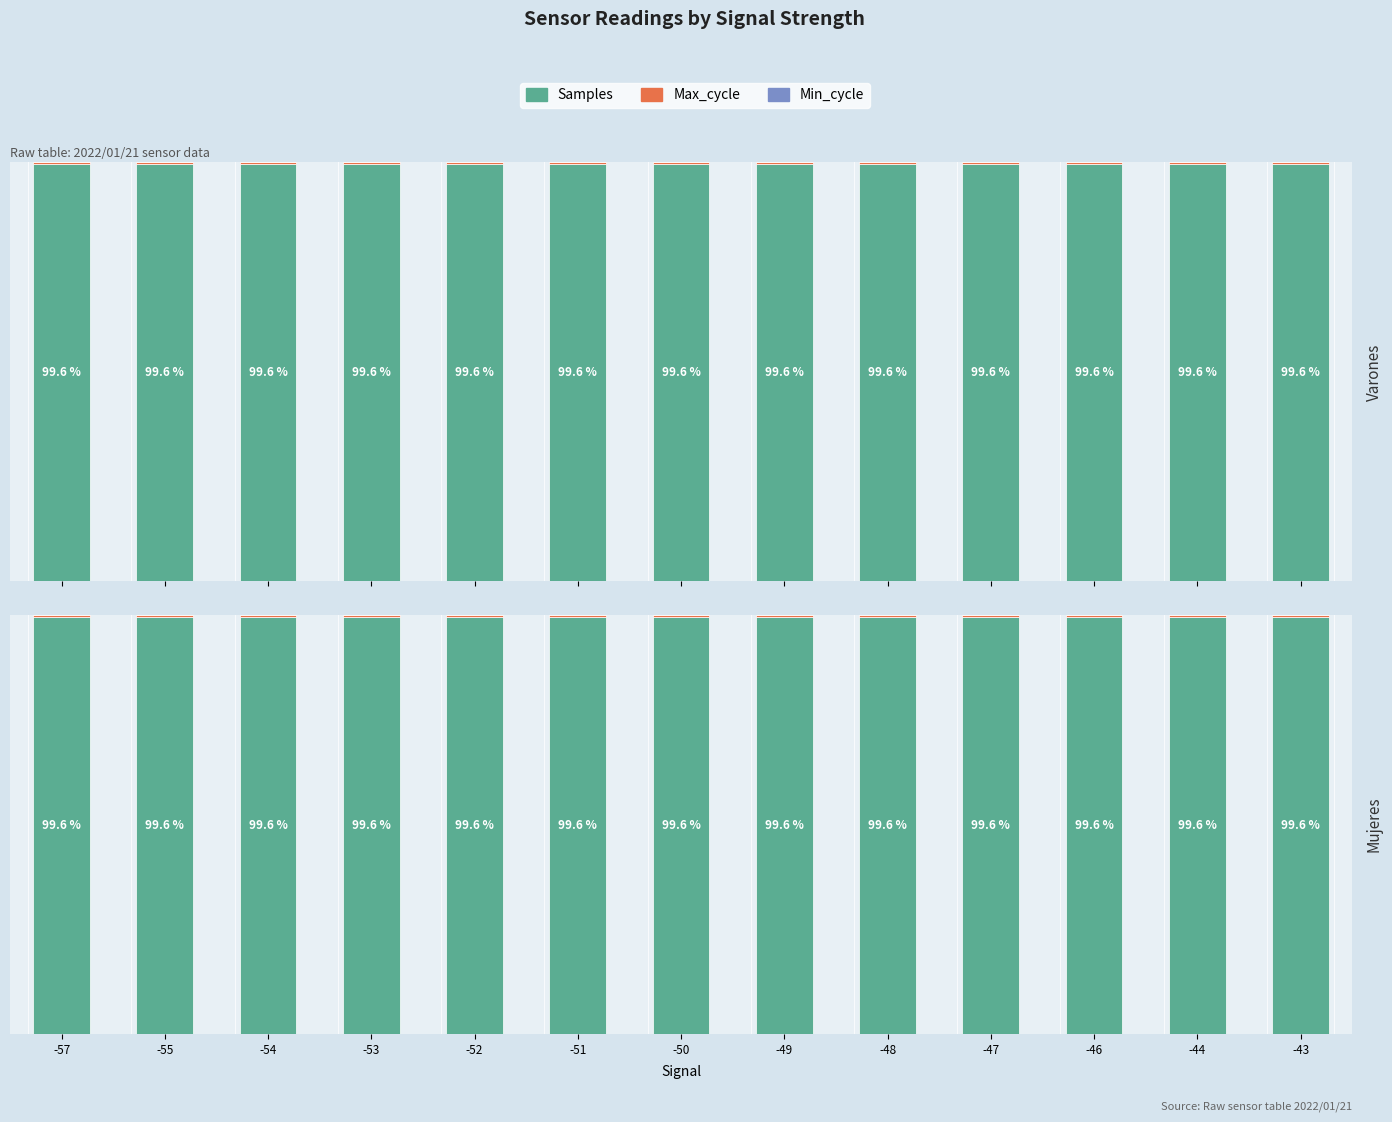

Which series has the widest spread of values?

Max_cycle